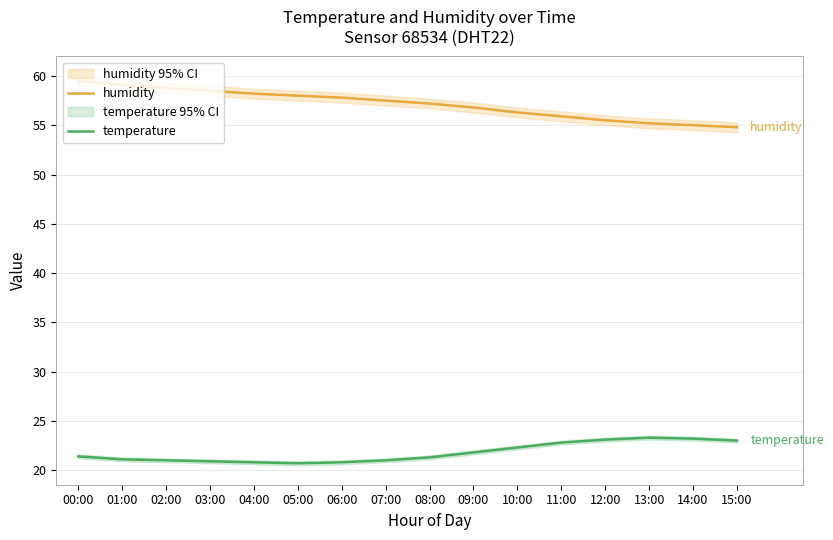

What is the maximum value shown in the chart?

59.5